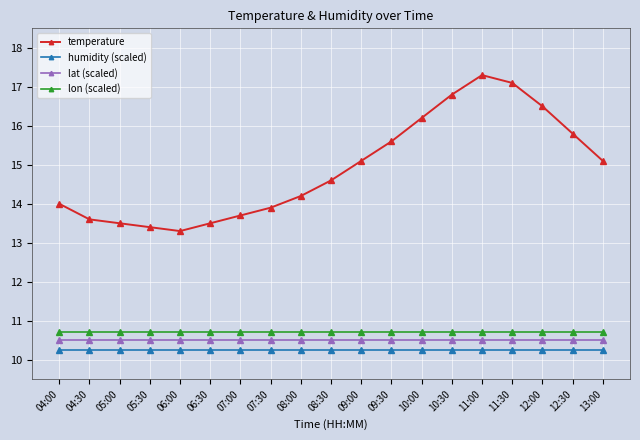

True or false: humidity (scaled) and temperature cross at least once.

False